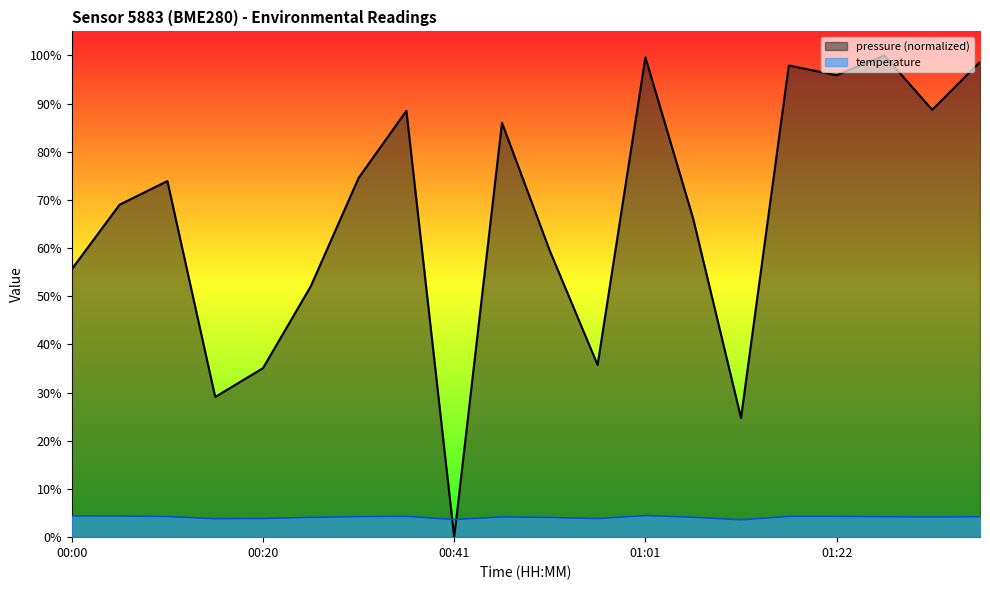

How many temperature values are between 4 and 5?

15